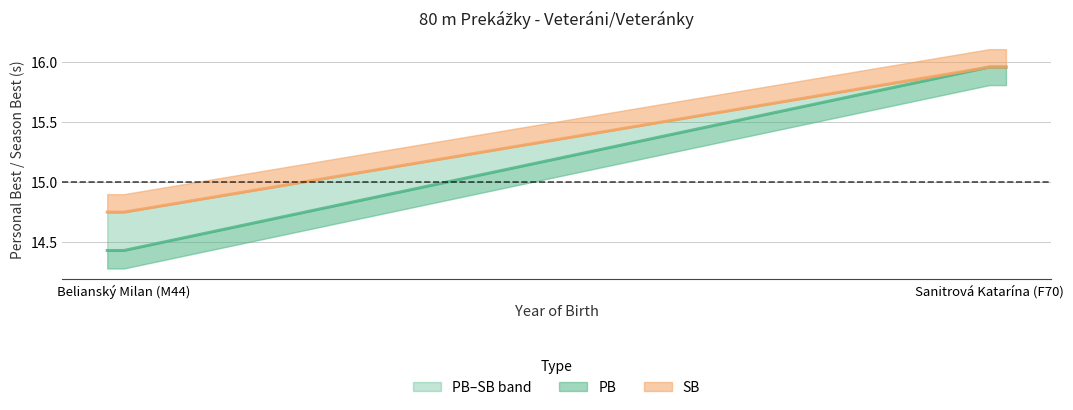

What is the total value across all series at 70?

31.9